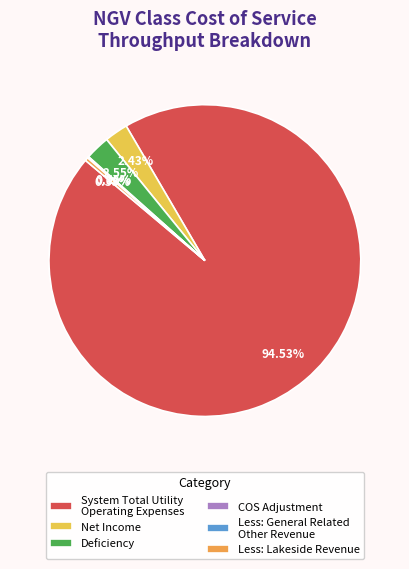

Which slice is the largest?

System Total Utility
Operating Expenses